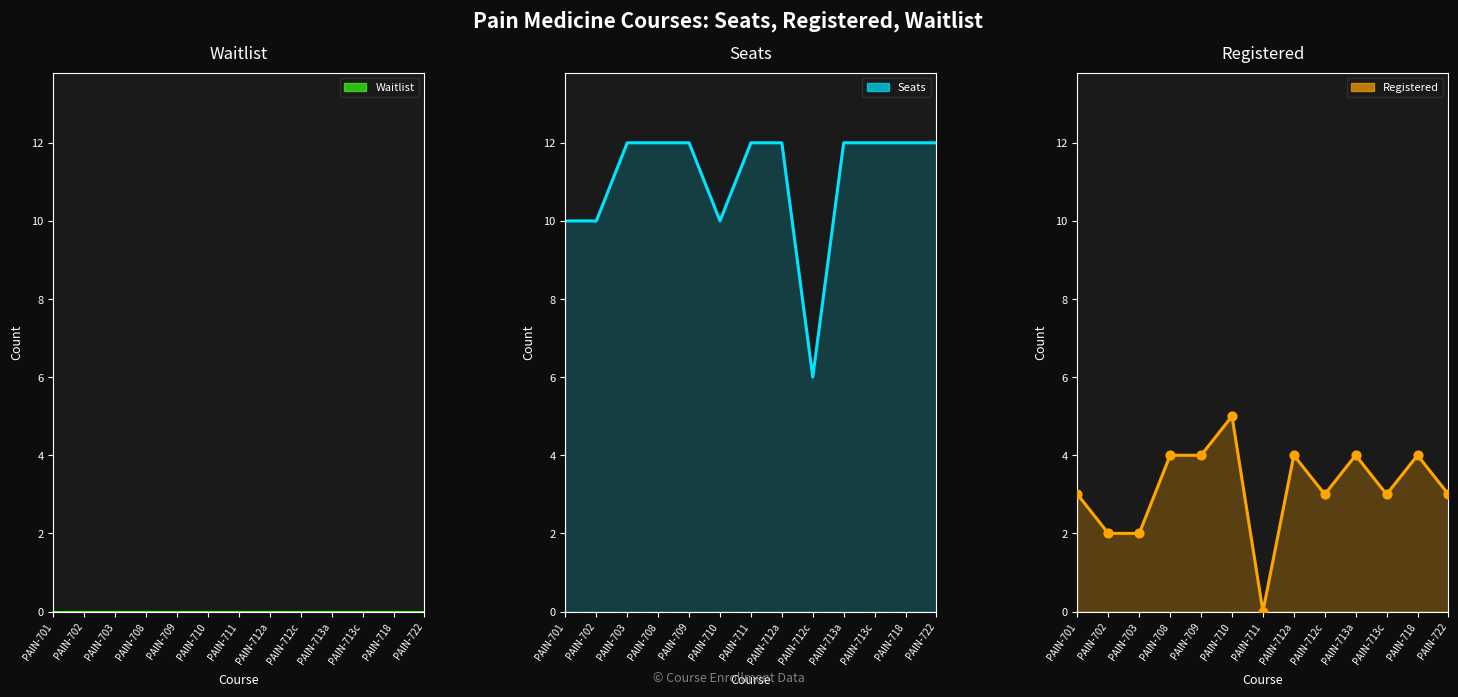

Which series has the largest total across all categories?

Seats